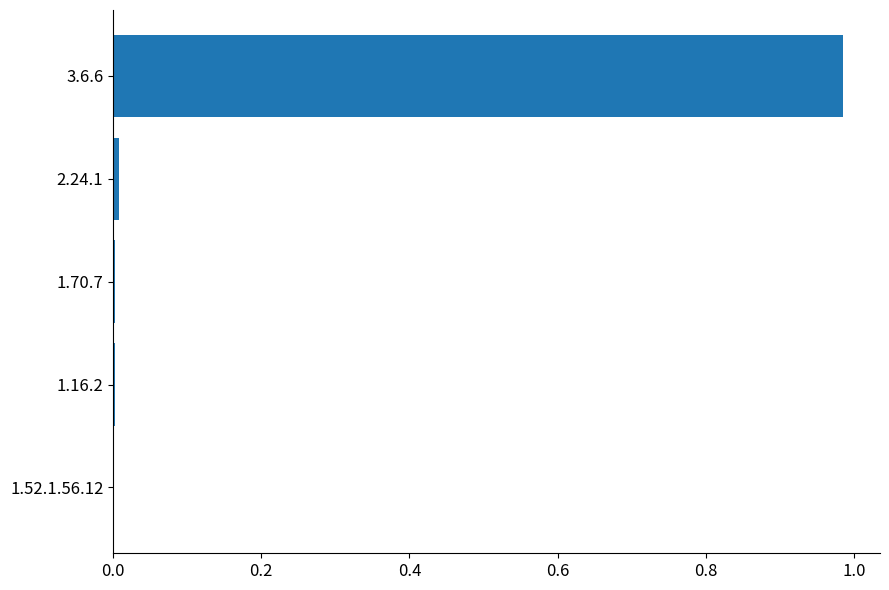

True or false: the data shows 0.0 at 1.70.7.

True